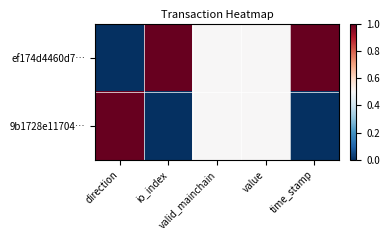

Reading left to right, list all the values displayed in this chart.

ef174d4460d7…: direction=0.0	io_index=1.0	valid_mainchain=0.5	value=0.5	time_stamp=1.0
9b1728e11704…: direction=1.0	io_index=0.0	valid_mainchain=0.5	value=0.5	time_stamp=0.0